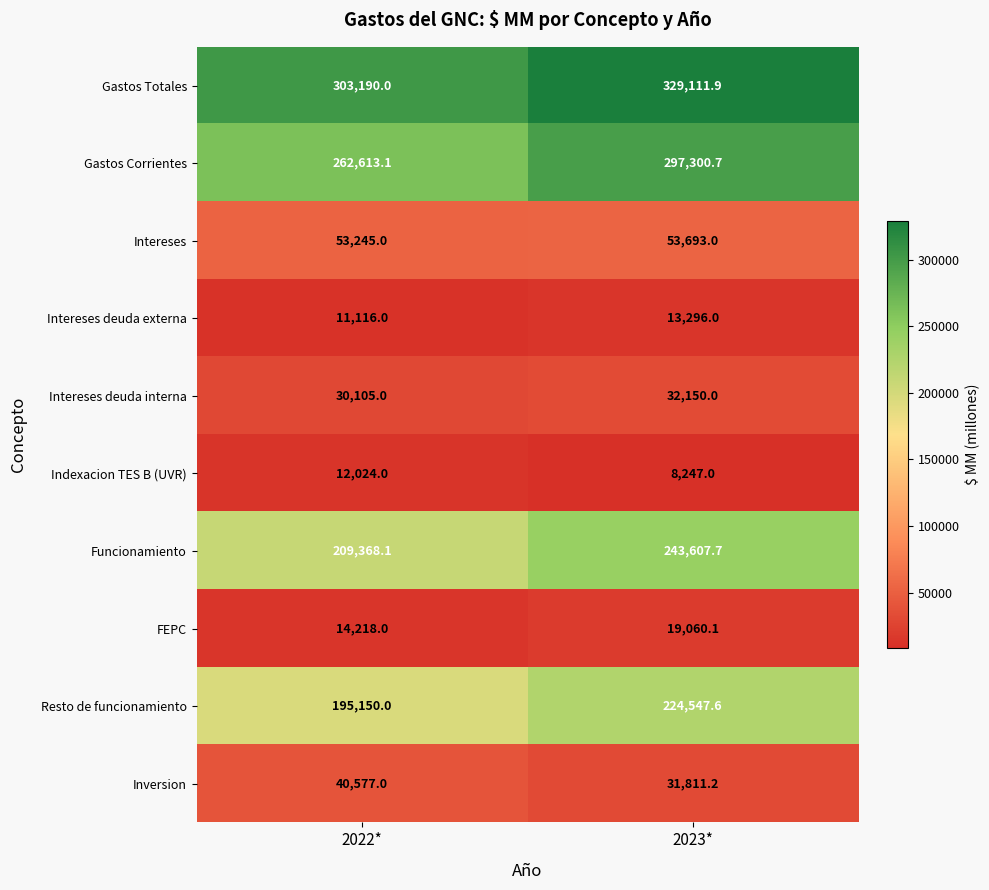

Which category has the highest value across all series?

2023*